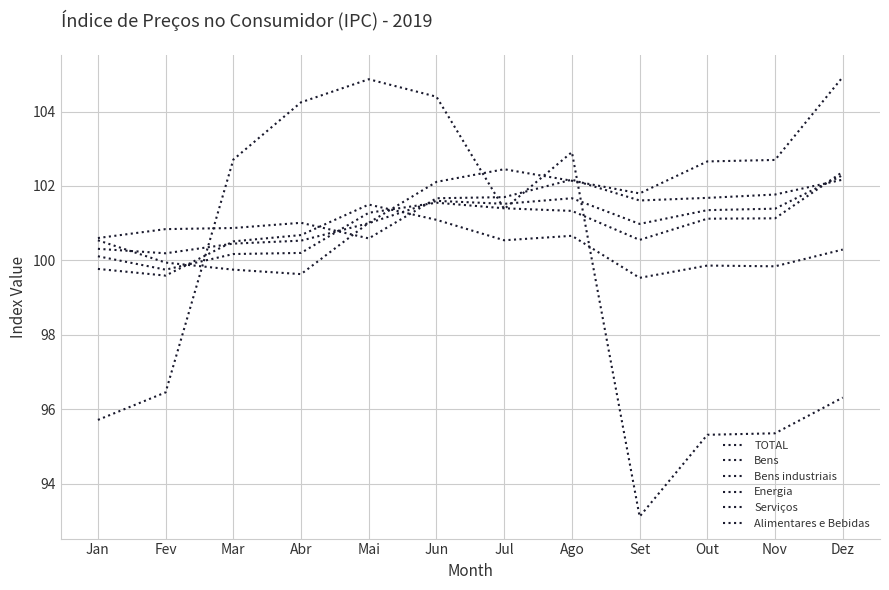

At how many categories does at least one series exceed 103?

4